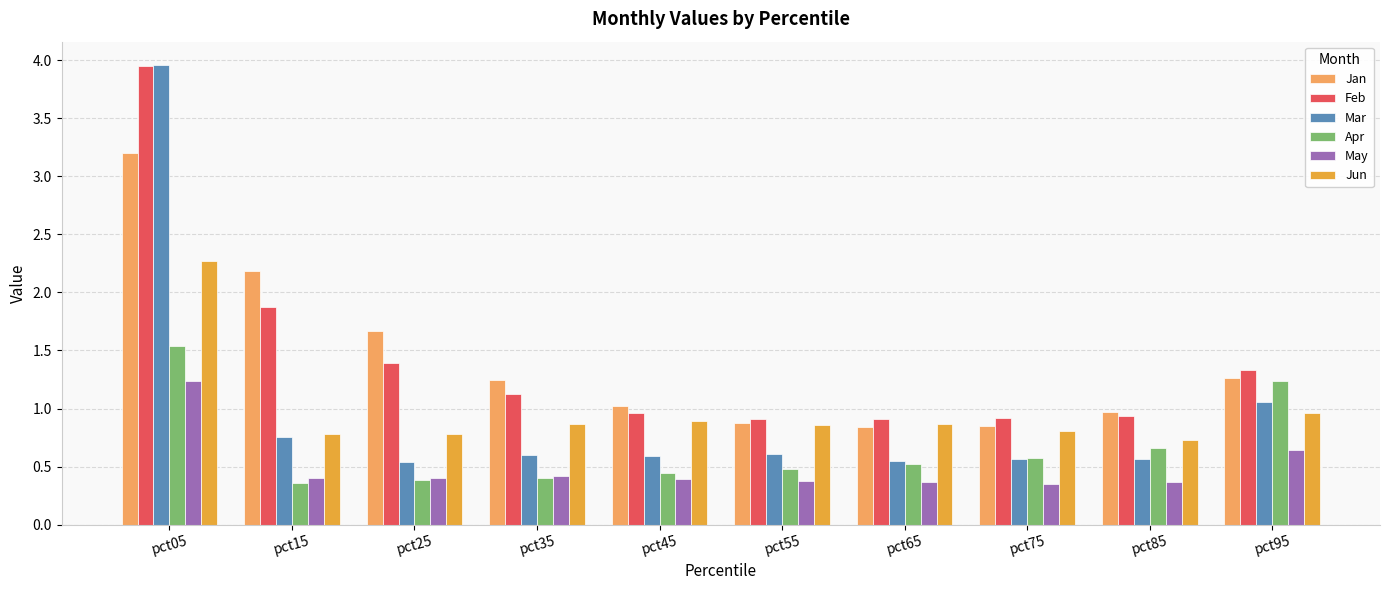

Between pct05 and pct55, which series saw the biggest shift?

Mar